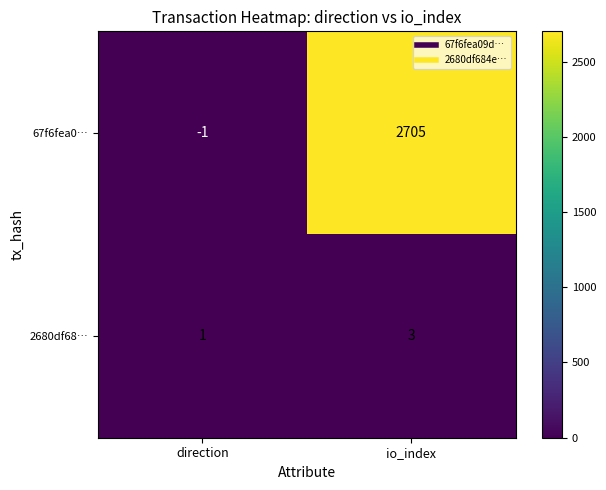

Reading left to right, what are all the values shown in this chart?

67f6fea0…: direction=-1	io_index=2705
2680df68…: direction=1	io_index=3